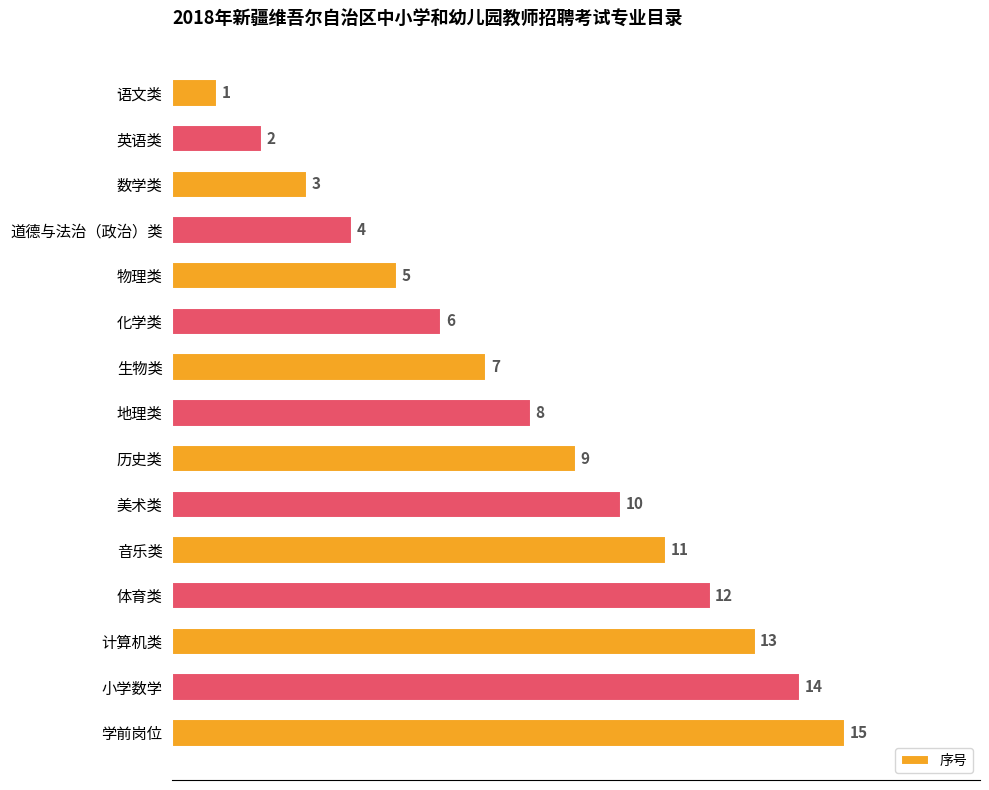

What value does the data have at 化学类?

6